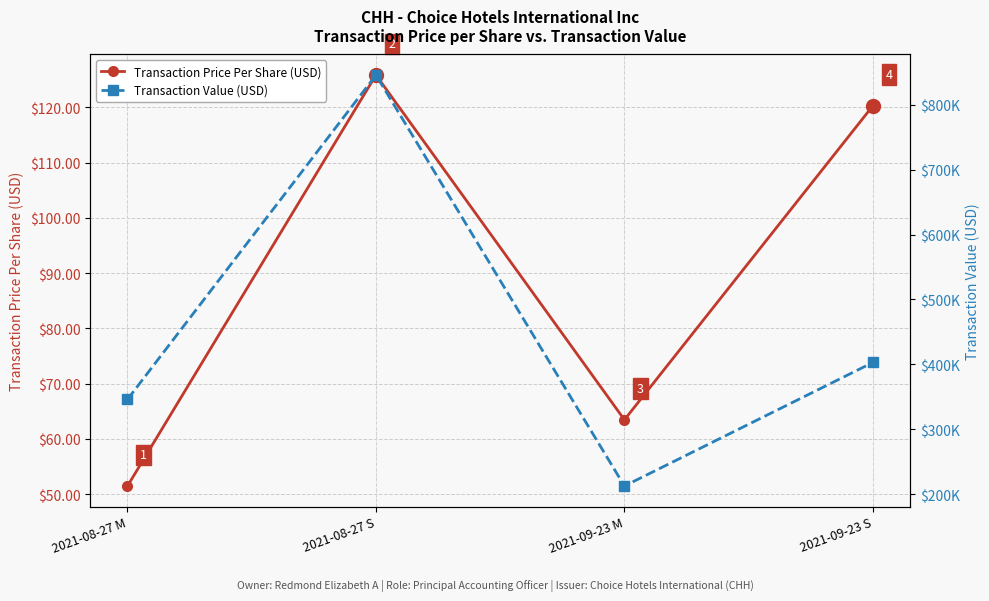

Is the value of Transaction Value (USD) at 2021-09-23 M greater than the value of Transaction Price Per Share (USD) at 2021-09-23 S?

Yes